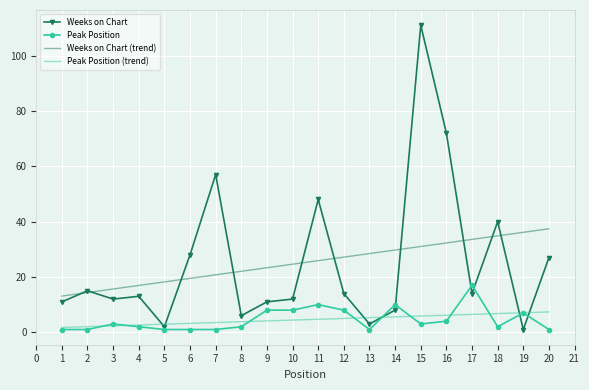

Which category has the lowest value in the Weeks on Chart series?

19